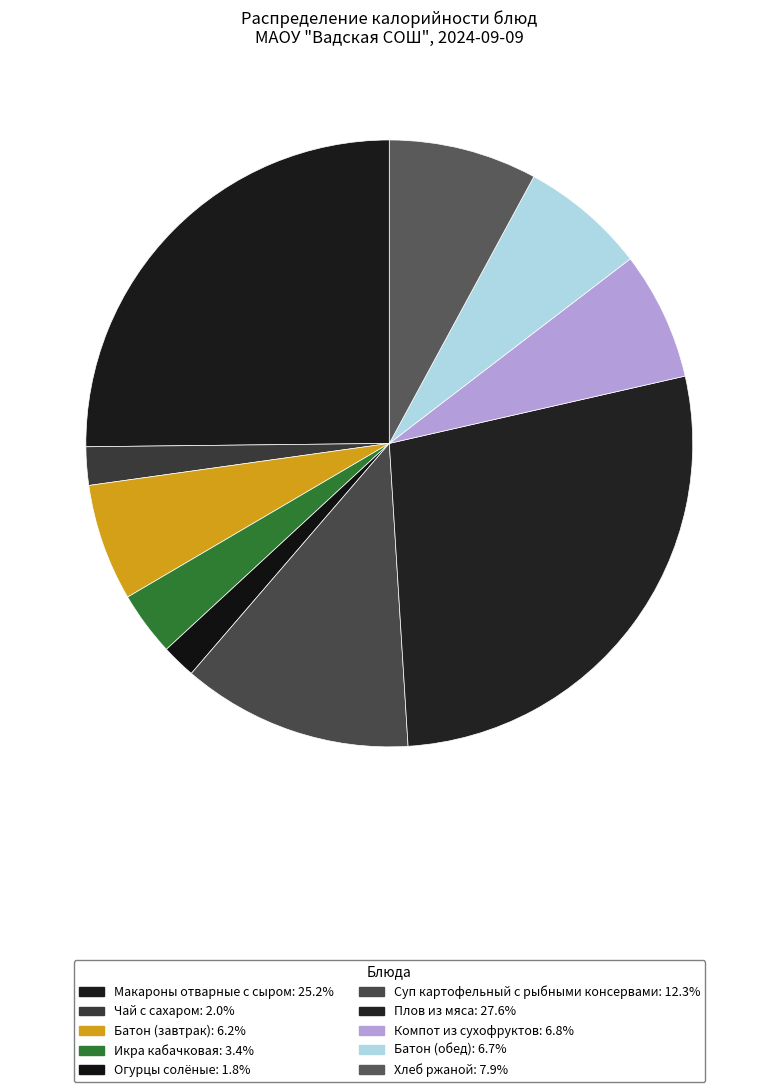

How many slices are in this pie chart?

10